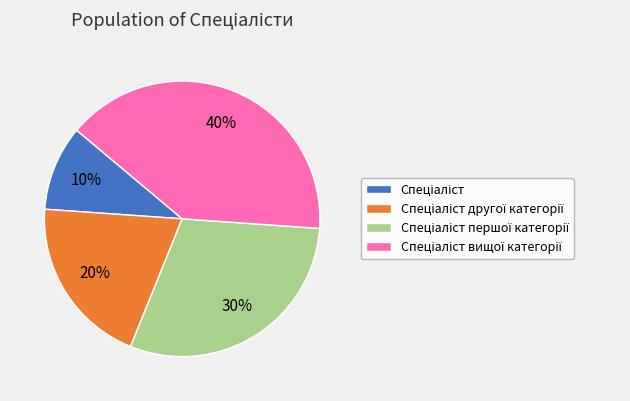

To the nearest percent, what is the difference between the largest and smallest slice percentages?

30%